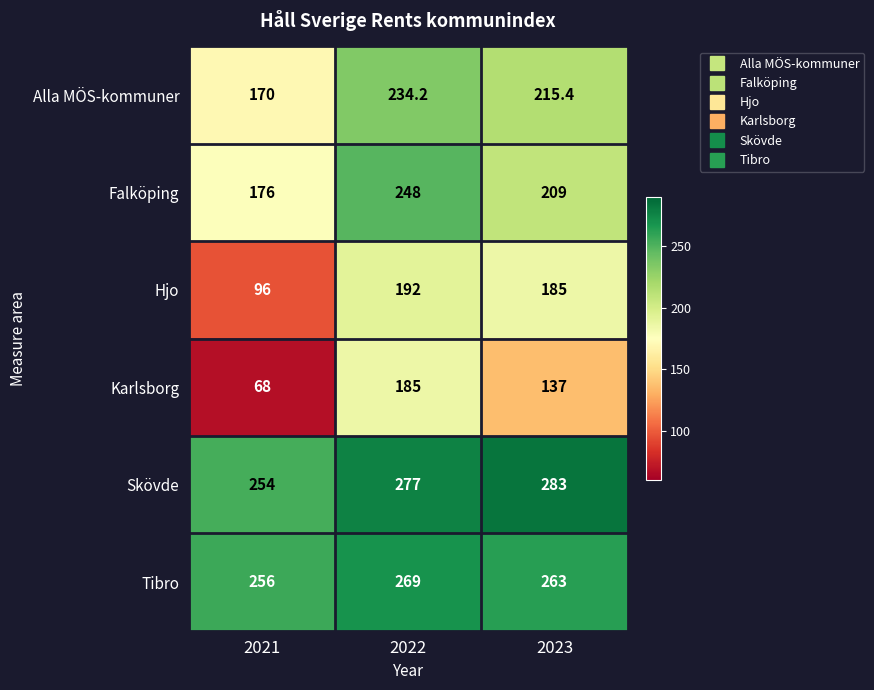

Between 2021 and 2023, which series saw the biggest shift?

Hjo